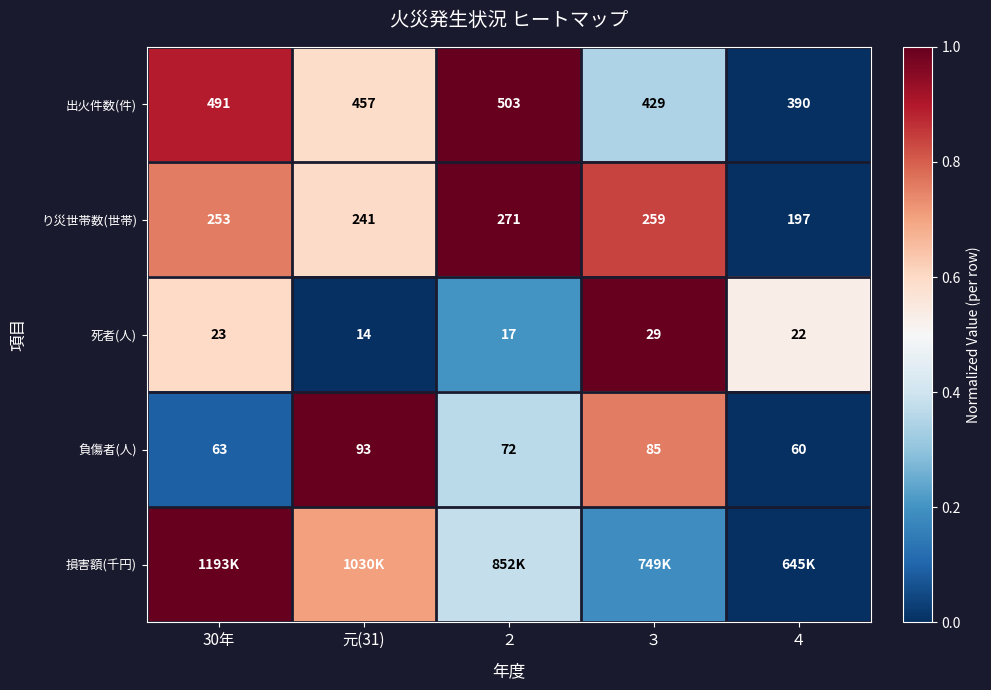

The 出火件数(件) series shows 0.6 at ２. True or false?

False